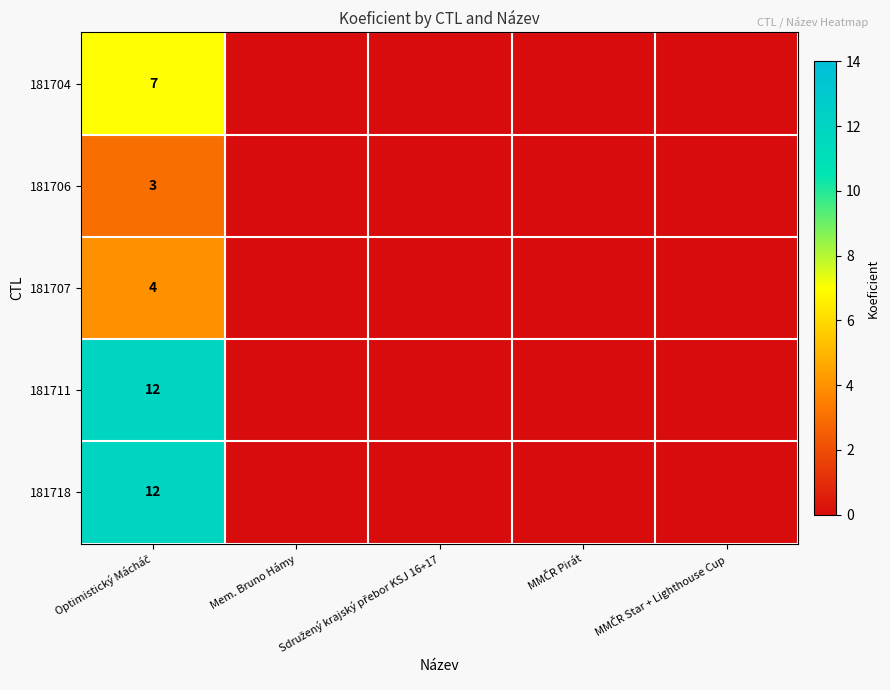

Is it true that 181704 equals -3 at Sdružený krajský přebor KSJ 16+17?

False